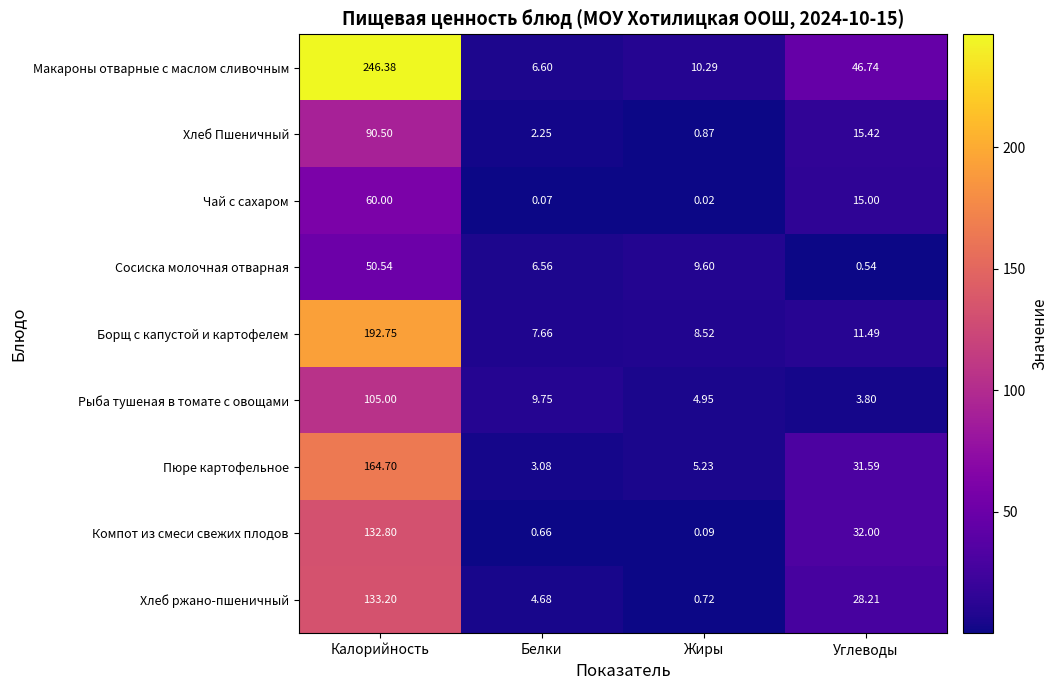

Rank the categories by Рыба тушеная в томате с овощами value from highest to lowest.

Калорийность, Белки, Жиры, Углеводы